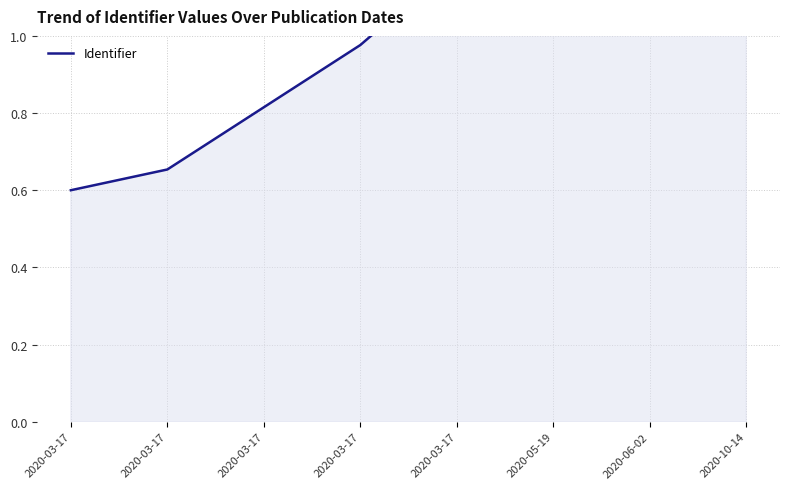

Which has a higher value, 2020-05-19 or 2020-06-02?

2020-06-02